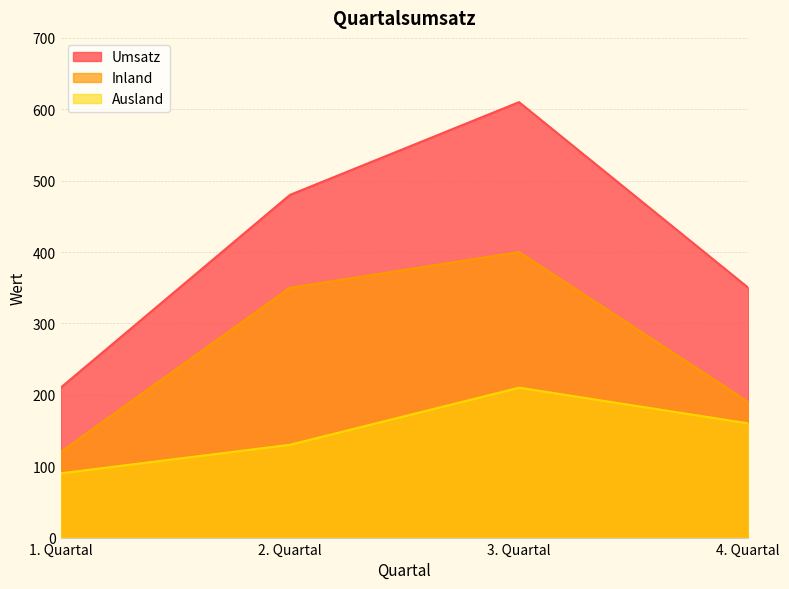

Which series has the widest spread of values?

Umsatz